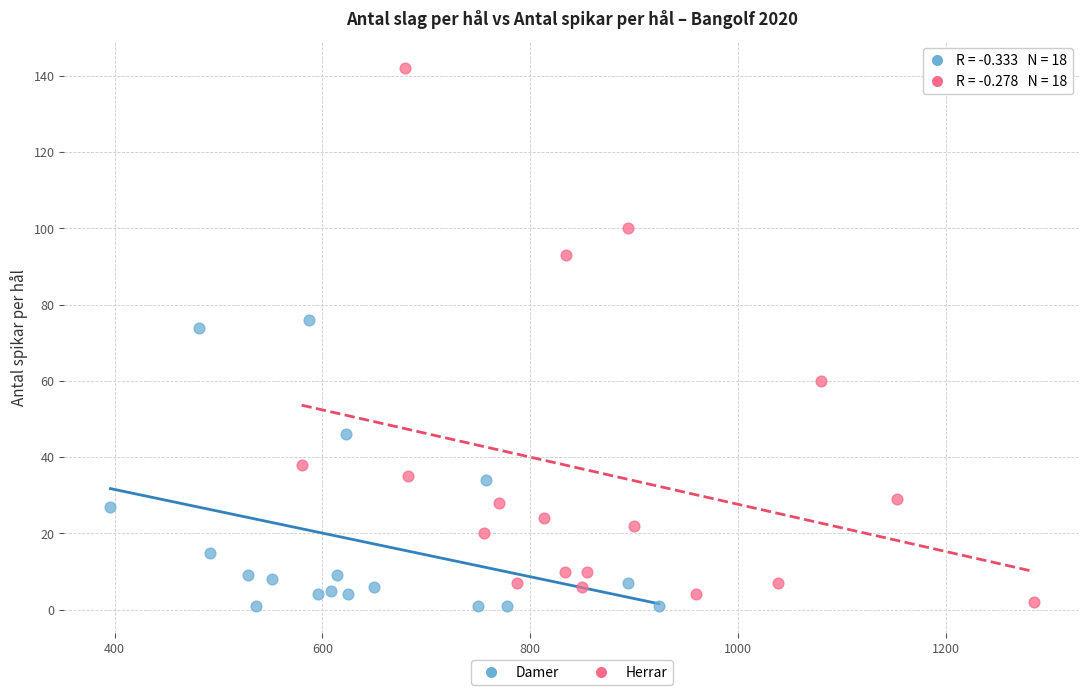

Which series reaches the maximum Y coordinate?

Herrar